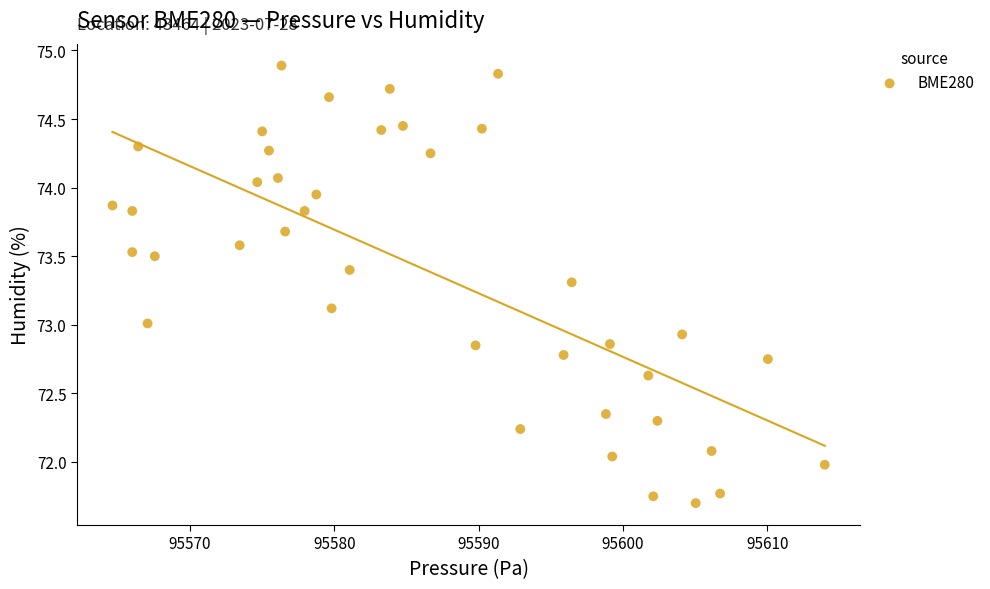

What is the range of Y values (max minus min)?

3.2